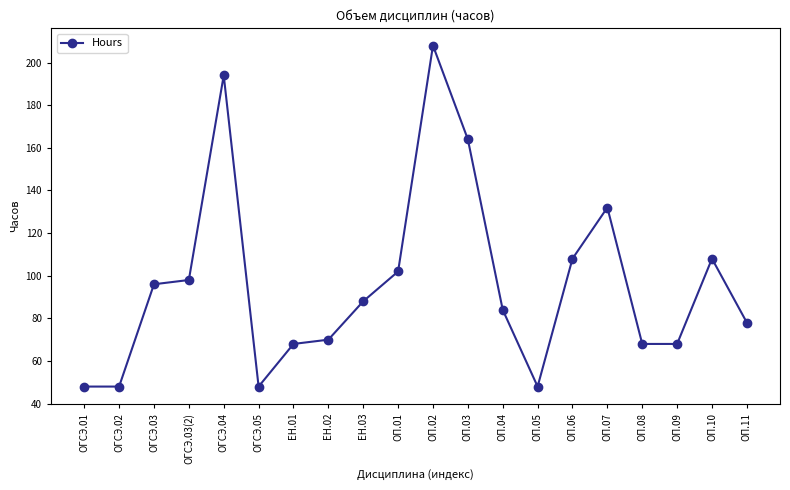

At which label is the value closest to 128?

ОП.07